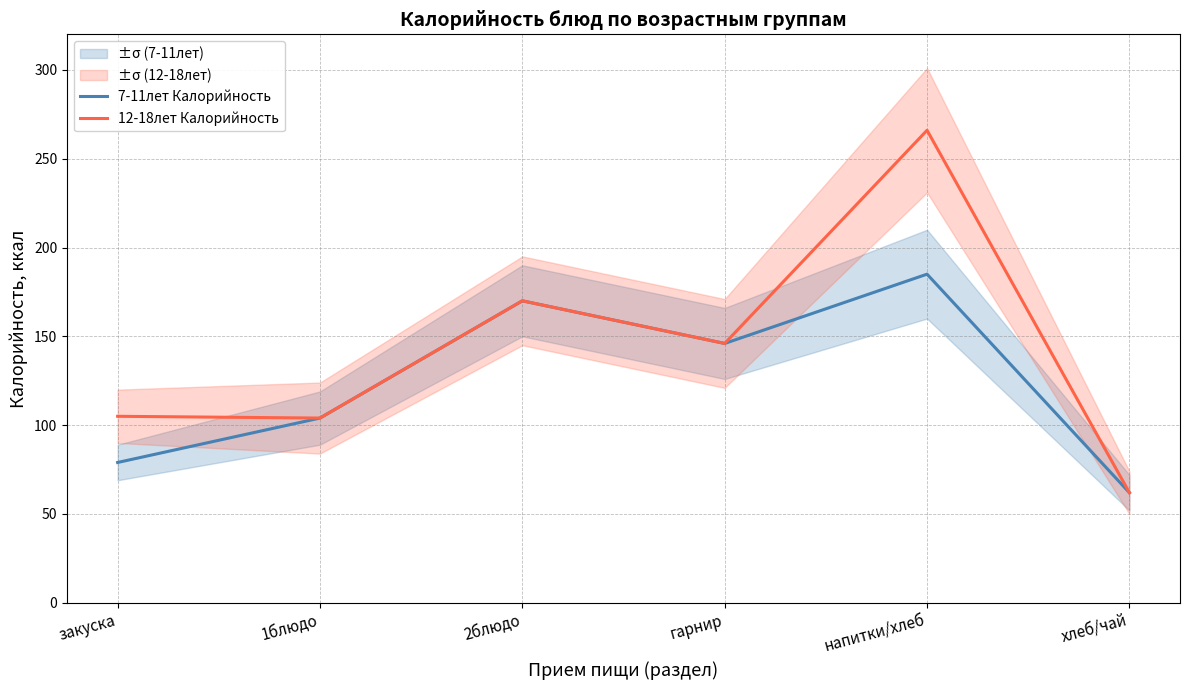

The value of 12-18лет Калорийность at закуска is 105. True or false?

True